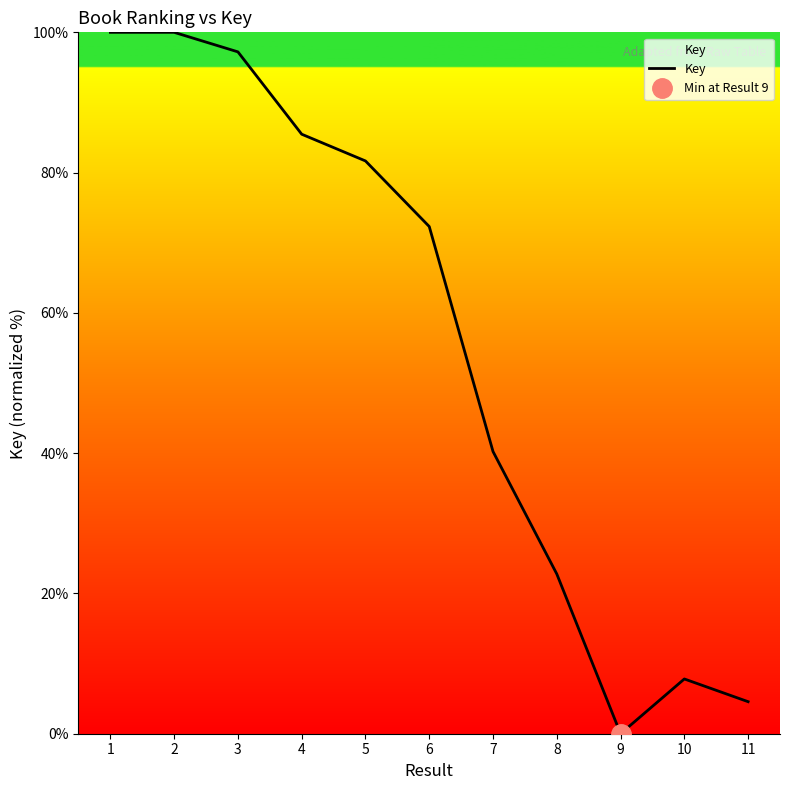

How many points are higher than both their immediate neighbors (excluding endpoints)?

2